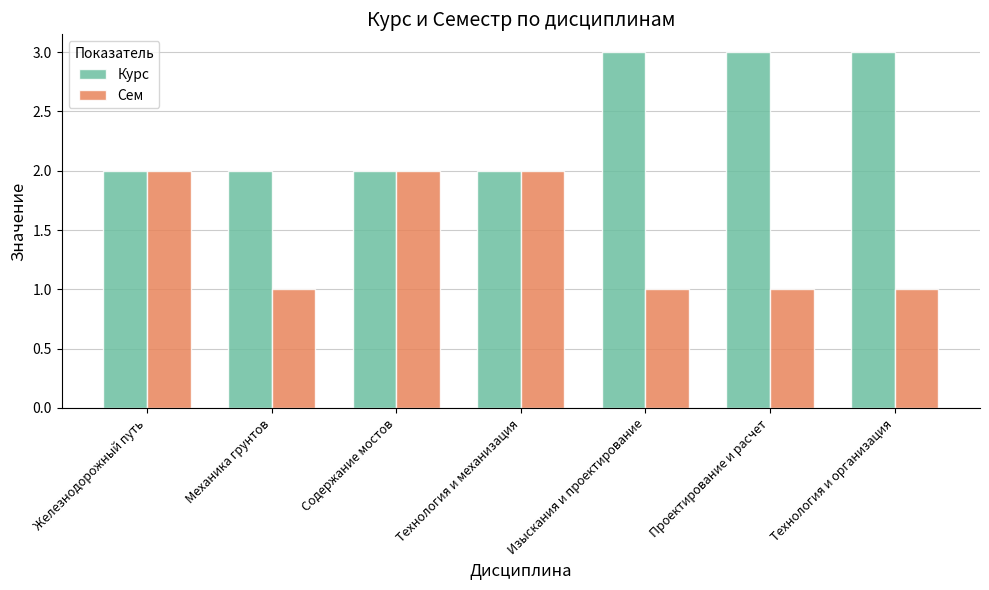

At Технология и организация, list the series in order from smallest to largest.

Сем, Курс